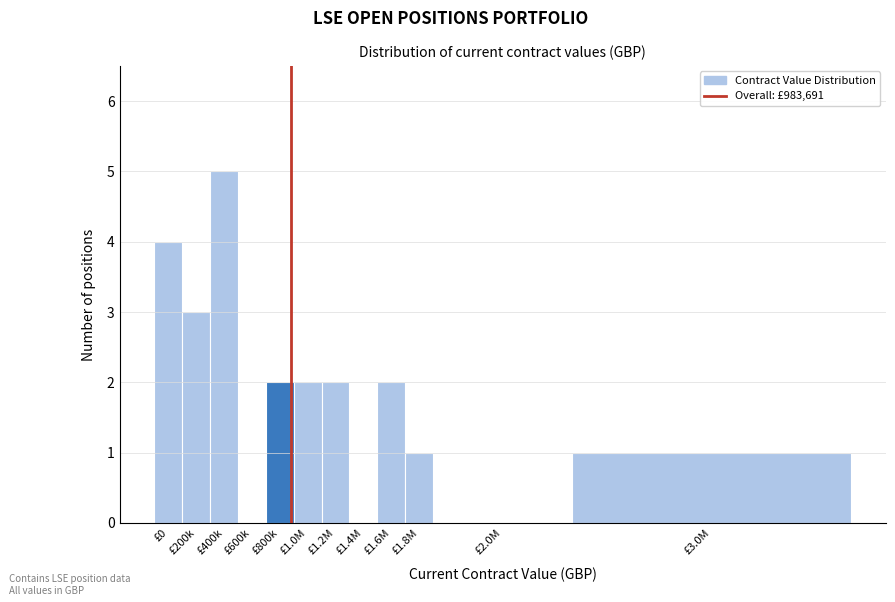

Reading right to left, what are all the values shown in this chart?

£3.0M=1	£2.0M=0	£1.8M=1	£1.6M=2	£1.4M=0	£1.2M=2	£1.0M=2	£800k=2	£600k=0	£400k=5	£200k=3	£0=4